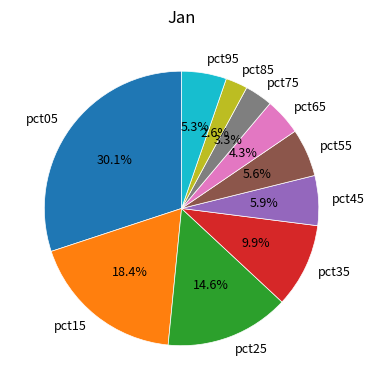

Is there a majority slice in this chart?

No